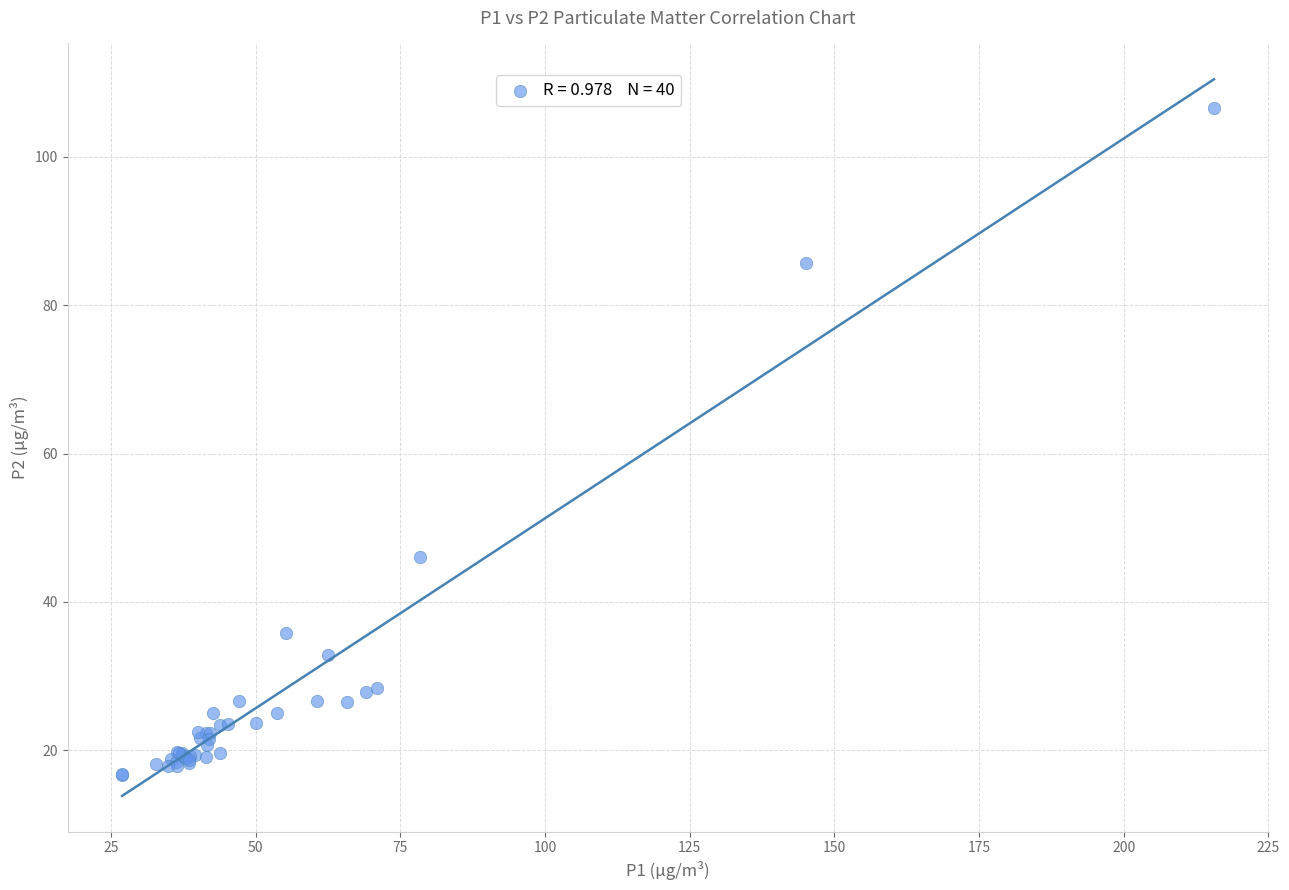

What Y value in the scatter plot is closest to 61?

46.1